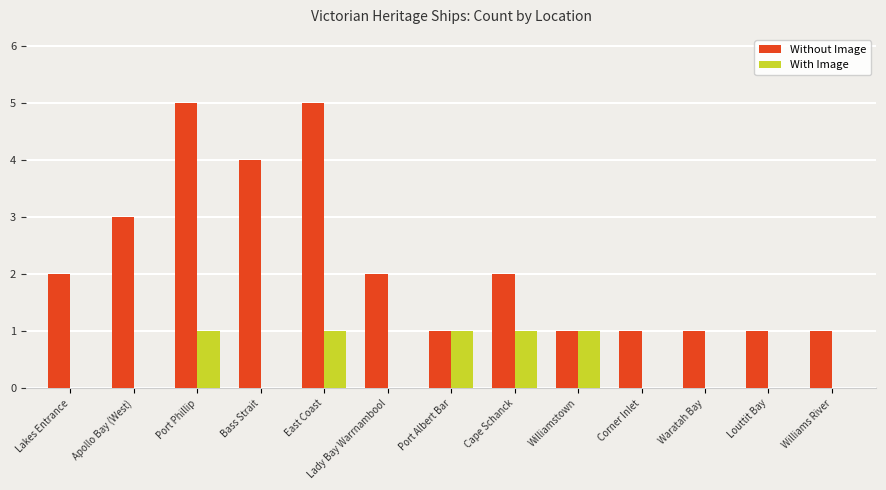

Which series has the largest total across all categories?

Without Image